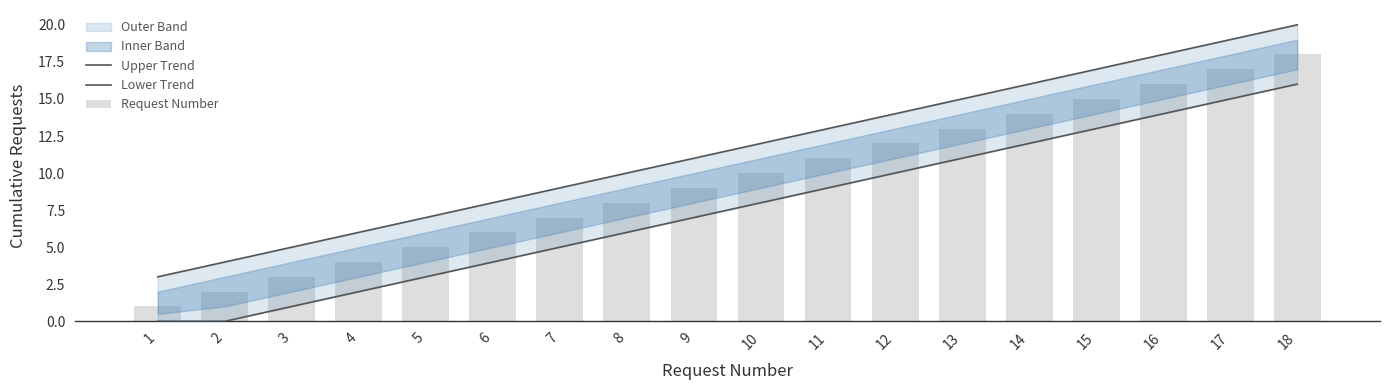

At which label does Request Number reach its minimum?

1